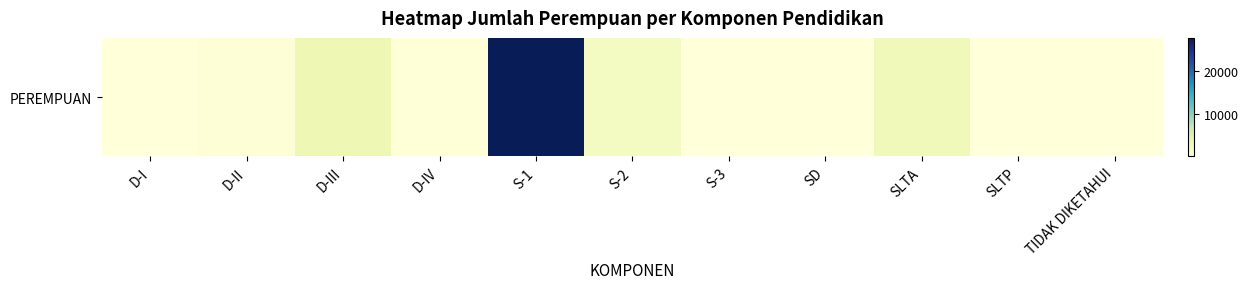

Approximately how many times larger is the value at SD compared to SLTP?

0.1